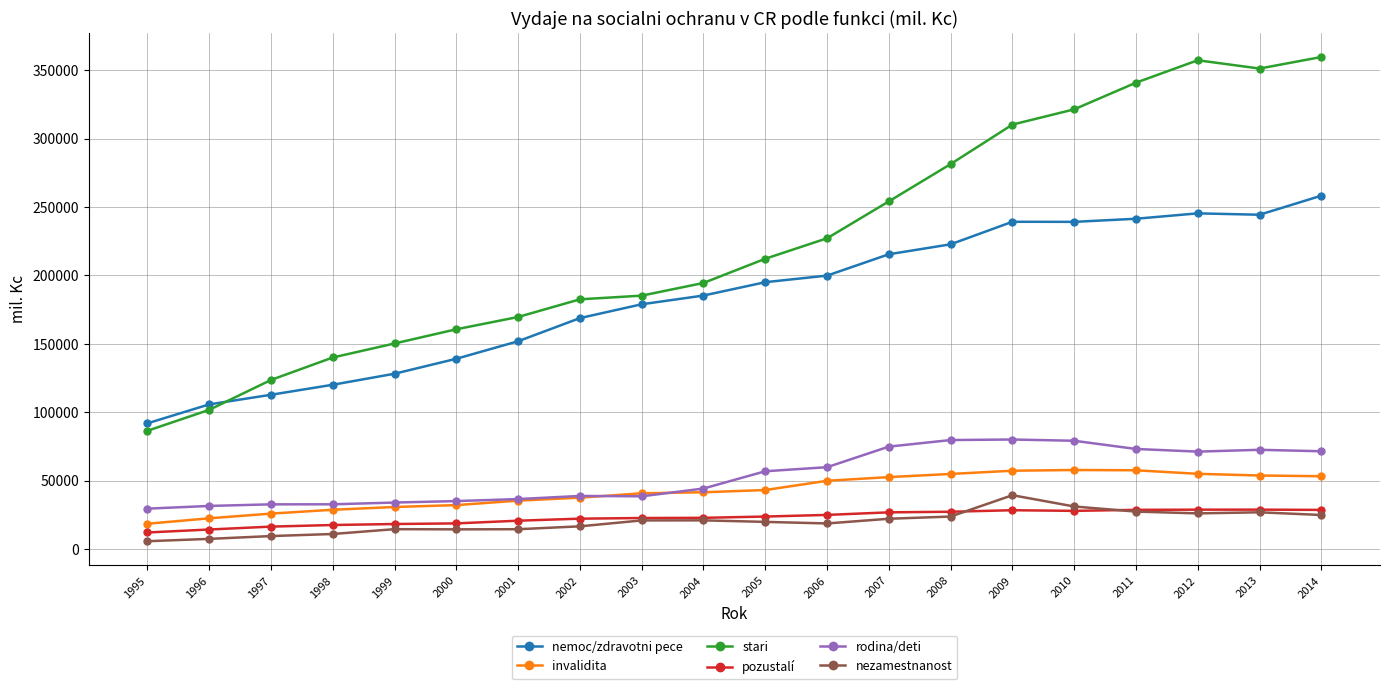

What is the spread (max minus min) of values at 1995?

86248